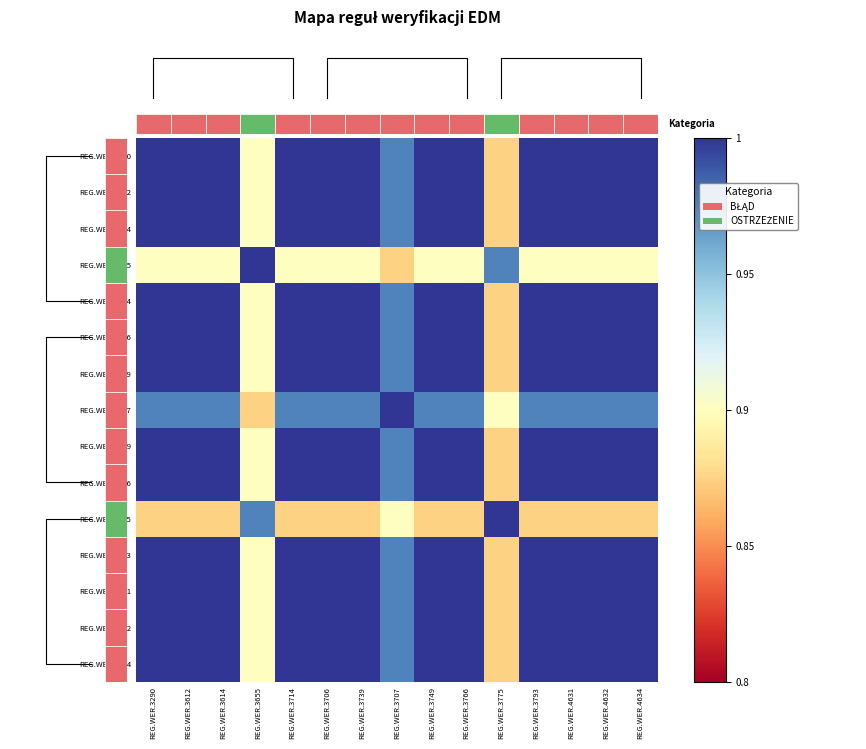

What is the difference between the second highest and second lowest values in the REG.WER.3749 series?

0.1